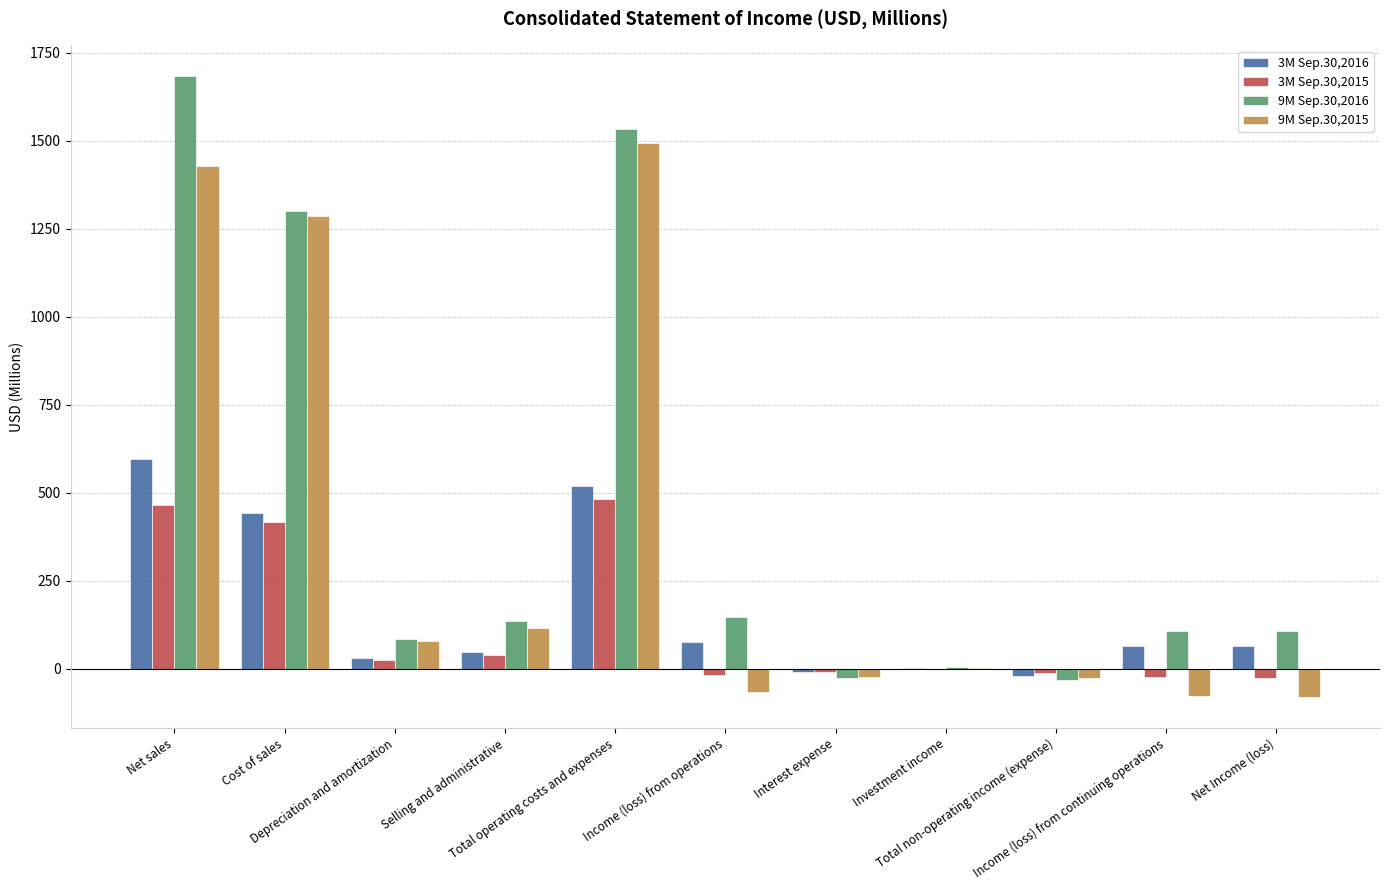

Are the bars horizontal?

No